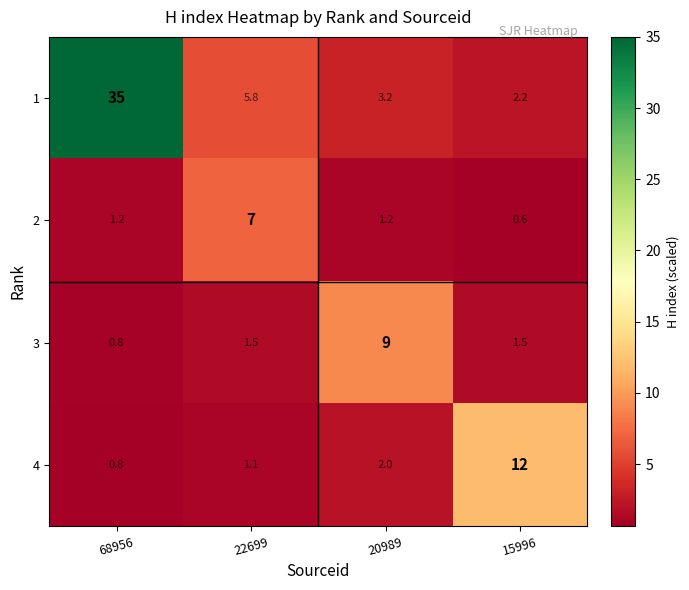

Is it true that 1 equals 3.2 at 20989?

True